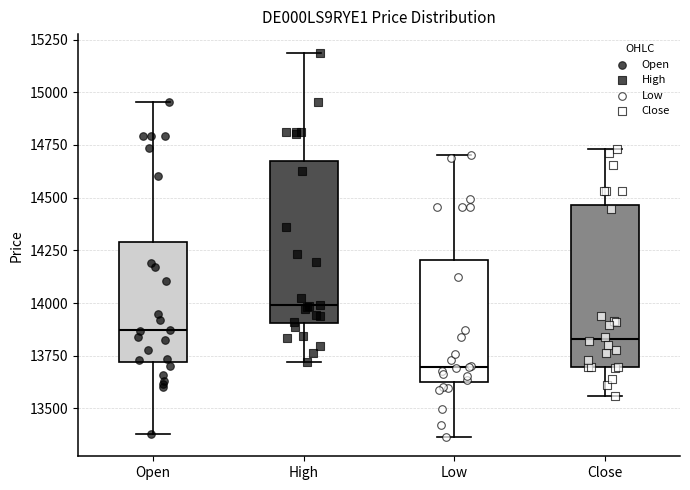

Reading left to right, read every box against the y-axis: the position of its median line, the range the box covers, and the ends of its whiskers. The values are not printed on the chart, so give them approximately, as read against the axis.

Open: median 13850, box 13700 to 14300, whiskers 13400 to 14950
High: median 14000, box 13900 to 14650, whiskers 13700 to 15200
Low: median 13700, box 13650 to 14200, whiskers 13350 to 14700
Close: median 13850, box 13700 to 14450, whiskers 13550 to 14750